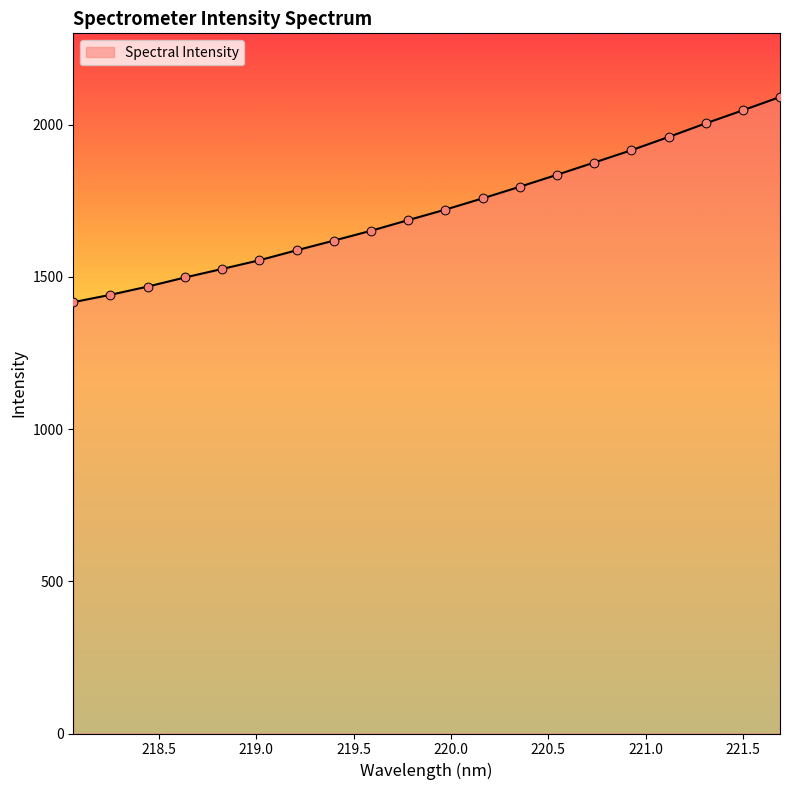

What is the difference between the maximum and minimum values?

673.9